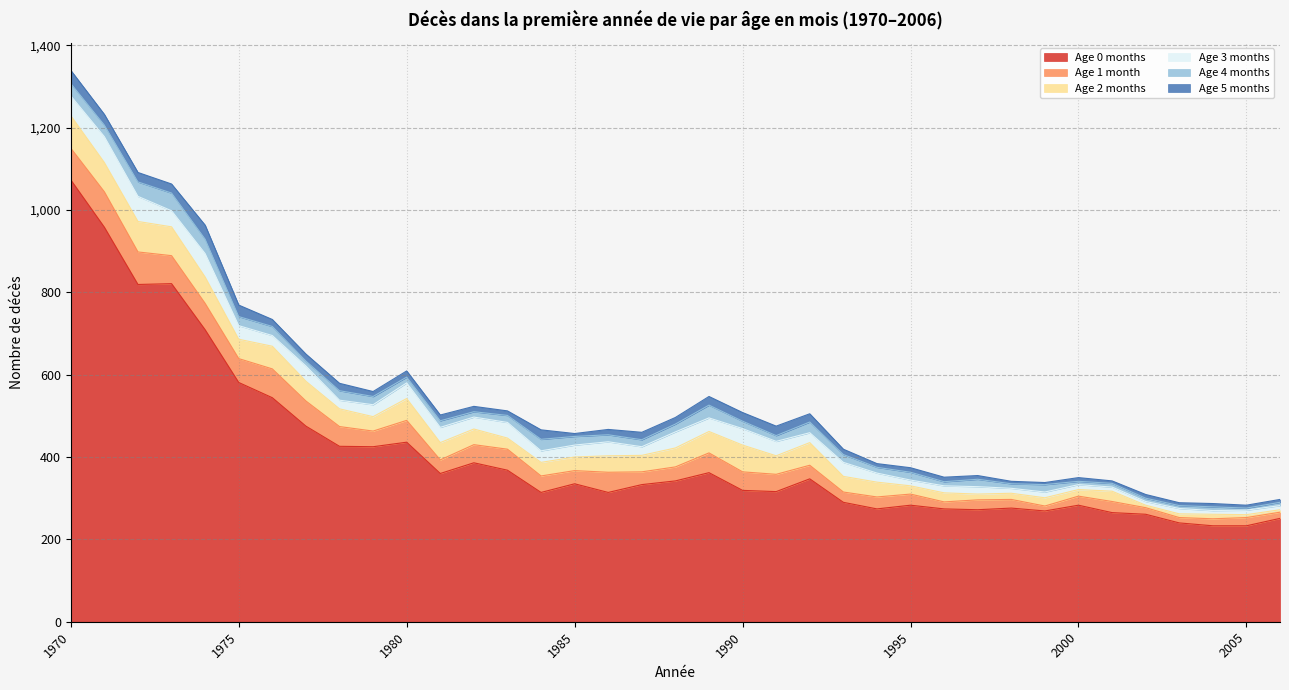

True or false: Age 2 months has more than 2 interior local peaks.

True